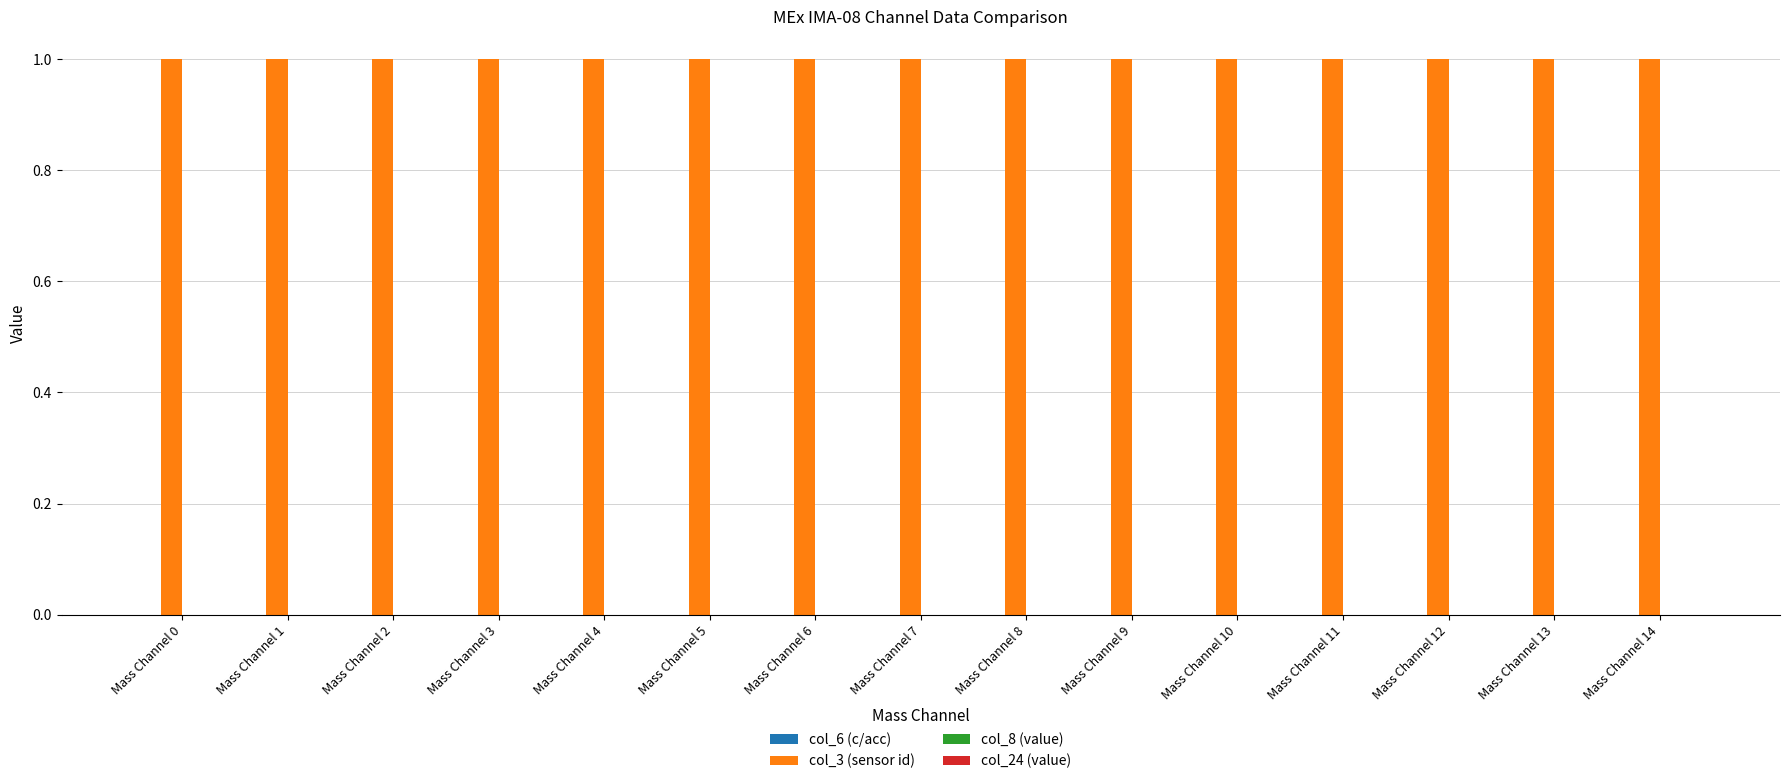

At which category does the chart reach its peak across all series?

Mass Channel 0